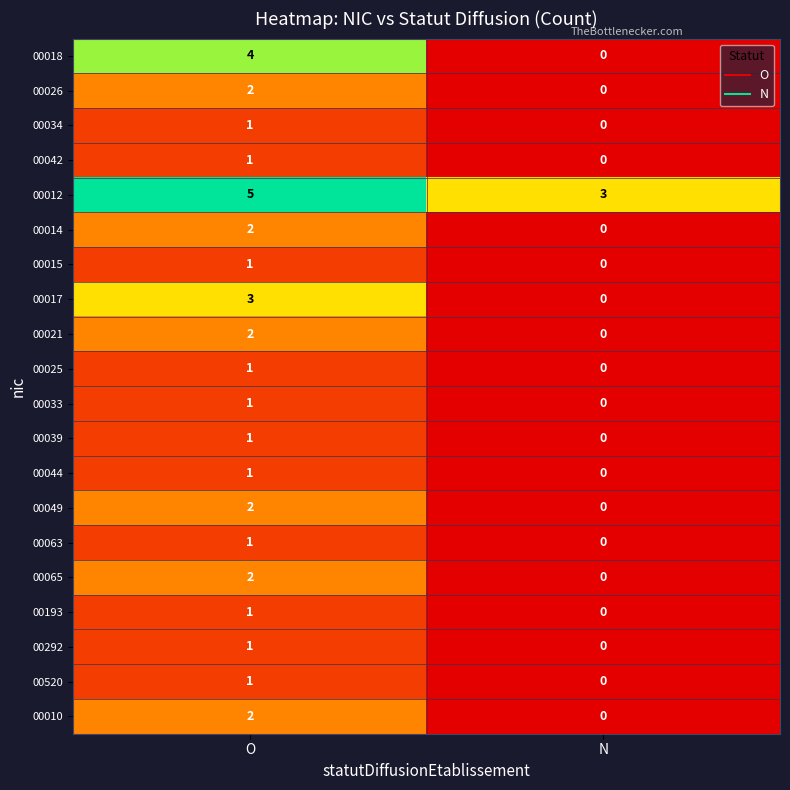

At which category is the sum across all series the highest?

O